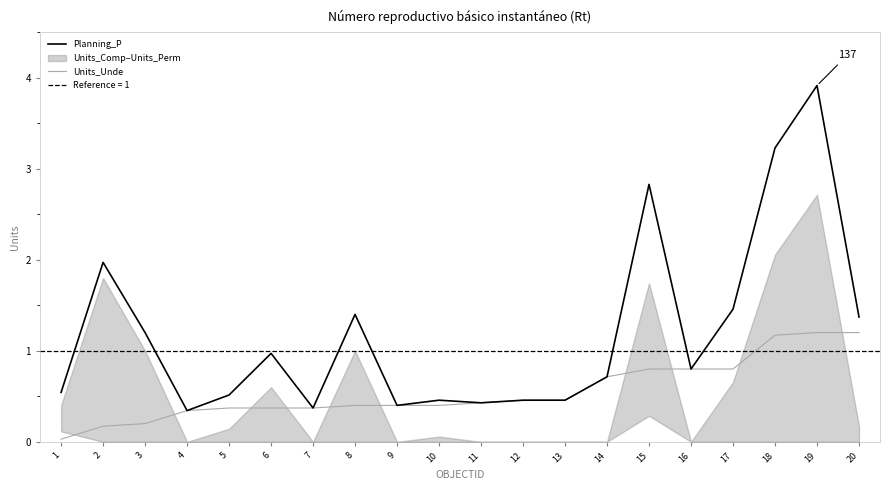

What is the value of the Planning_P point at the 16th from the left?

0.8